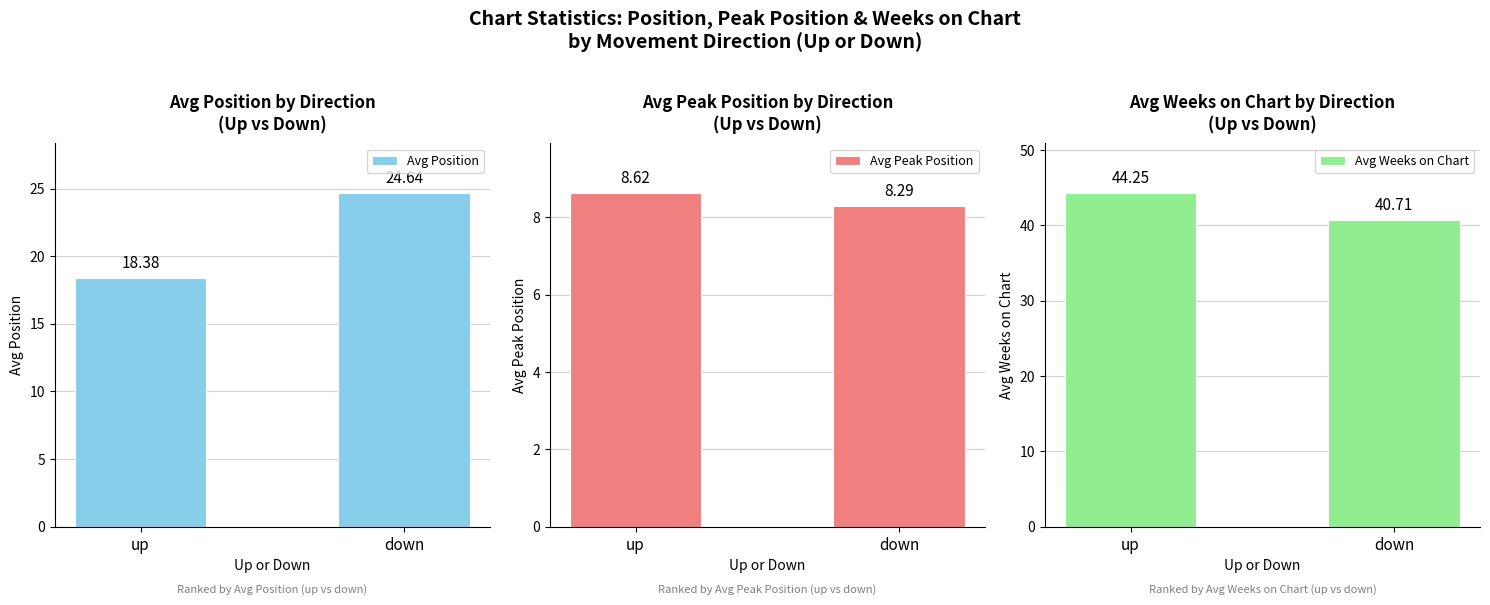

Reading right to left, transcribe all the data shown in this chart.

Avg Position: down=24.6	up=18.4
Avg Peak Position: down=8.3	up=8.6
Avg Weeks on Chart: down=40.7	up=44.2